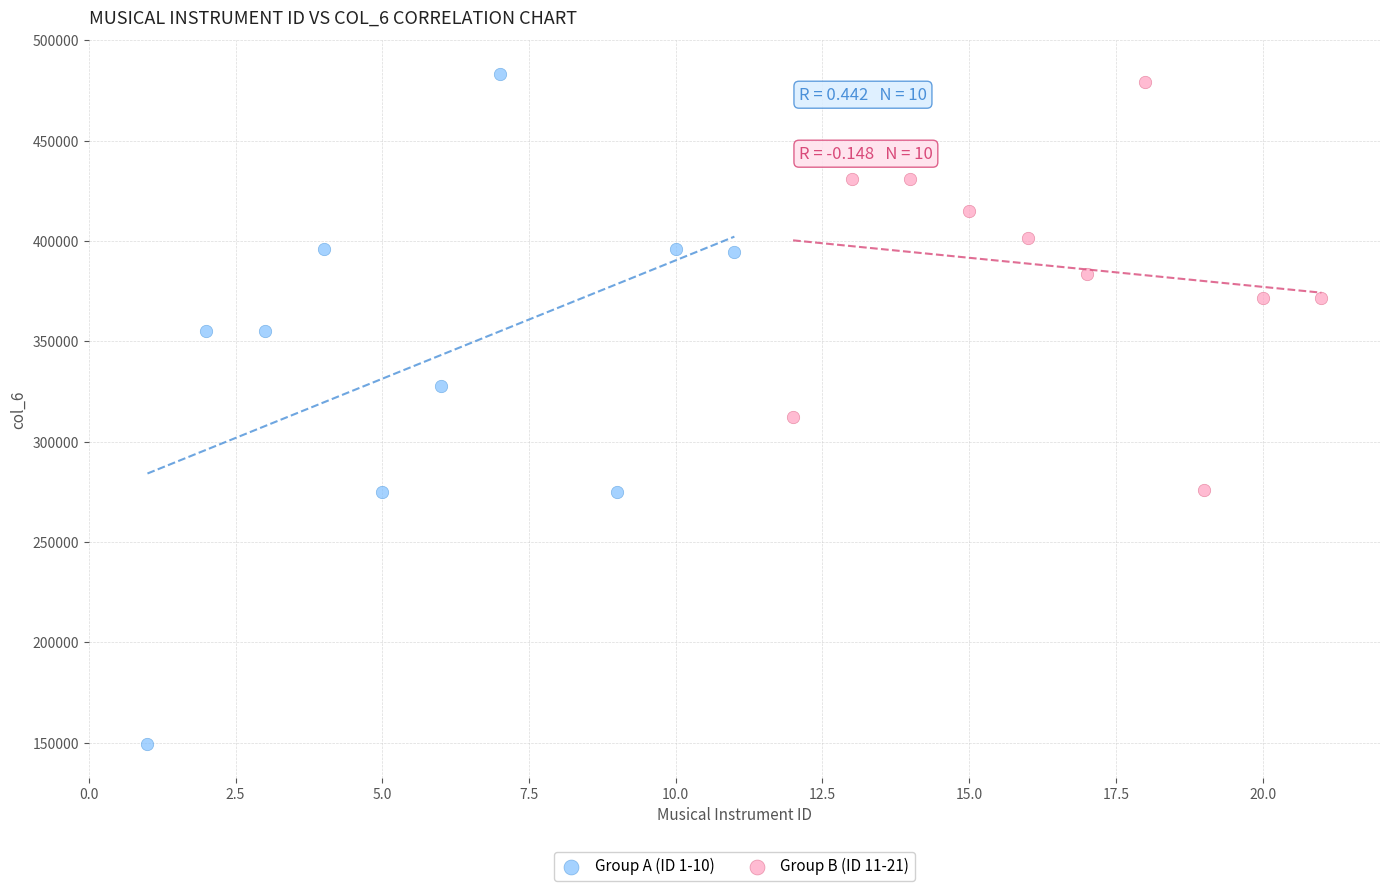

Which series has the largest Y range (max minus min)?

Group A (ID 1-10)